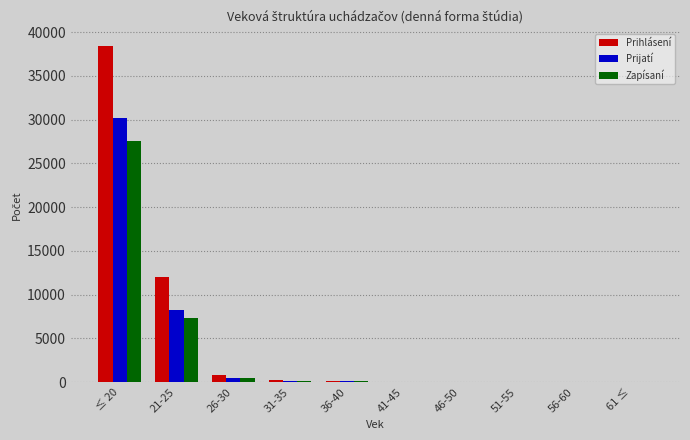

Does the chart contain stacked bars?

No